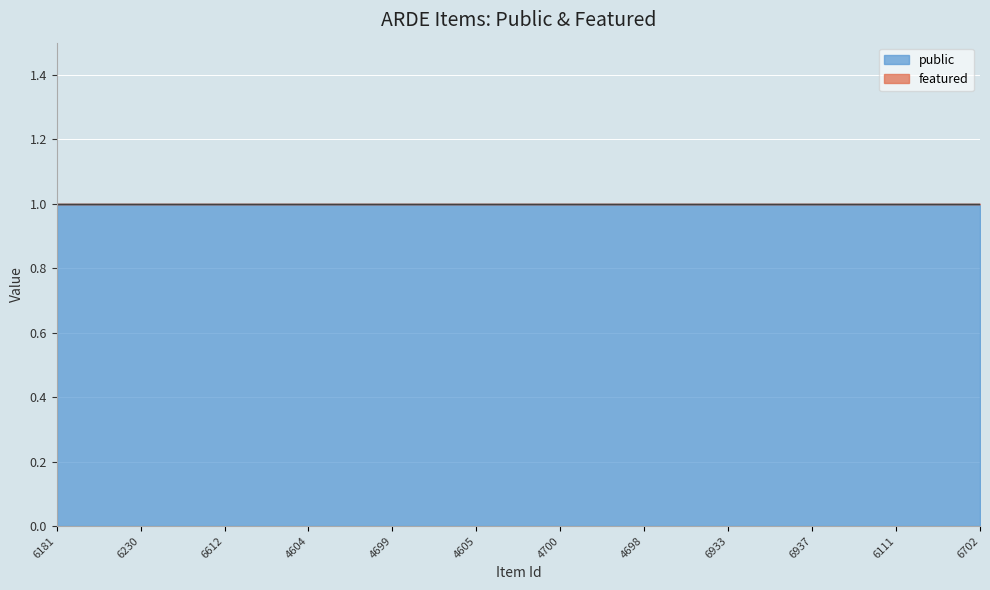

Rank the categories by public value from lowest to highest.

6181, 6230, 6612, 4604, 4699, 4605, 4700, 4698, 6933, 6937, 6111, 6702